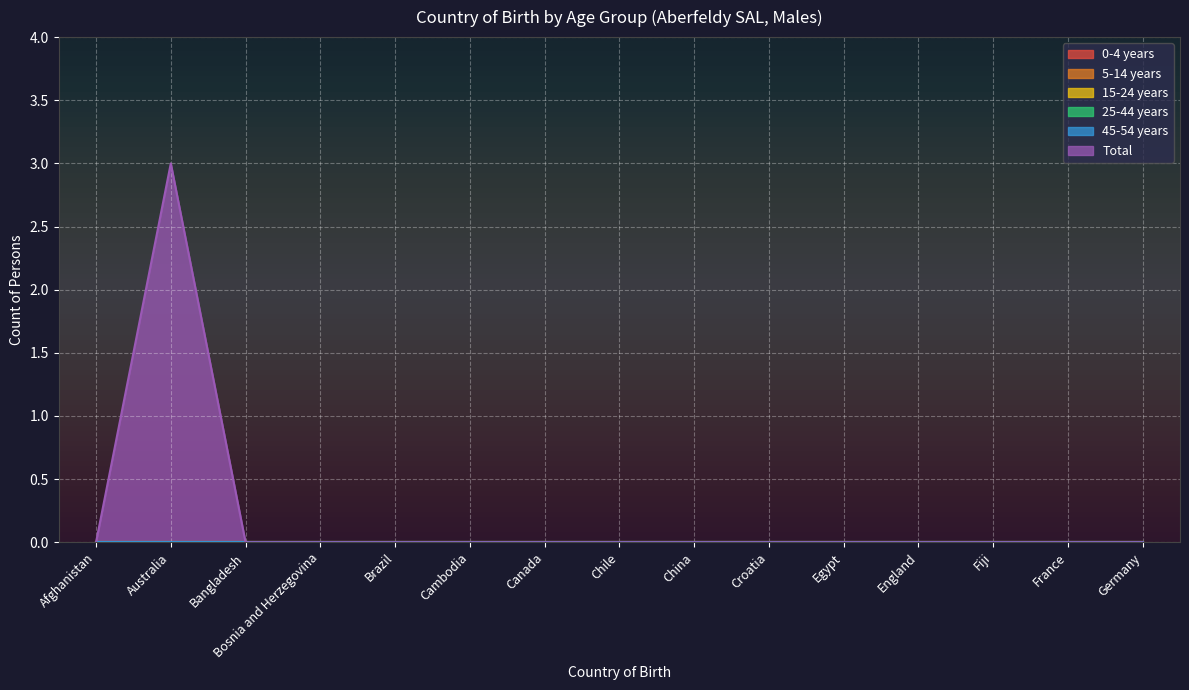

Reading left to right, what are all the values shown in this chart?

0-4 years: Afghanistan=0	Australia=0	Bangladesh=0	Bosnia and Herzegovina=0	Brazil=0	Cambodia=0	Canada=0	Chile=0	China=0	Croatia=0	Egypt=0	England=0	Fiji=0	France=0	Germany=0
5-14 years: Afghanistan=0	Australia=0	Bangladesh=0	Bosnia and Herzegovina=0	Brazil=0	Cambodia=0	Canada=0	Chile=0	China=0	Croatia=0	Egypt=0	England=0	Fiji=0	France=0	Germany=0
15-24 years: Afghanistan=0	Australia=0	Bangladesh=0	Bosnia and Herzegovina=0	Brazil=0	Cambodia=0	Canada=0	Chile=0	China=0	Croatia=0	Egypt=0	England=0	Fiji=0	France=0	Germany=0
25-44 years: Afghanistan=0	Australia=0	Bangladesh=0	Bosnia and Herzegovina=0	Brazil=0	Cambodia=0	Canada=0	Chile=0	China=0	Croatia=0	Egypt=0	England=0	Fiji=0	France=0	Germany=0
45-54 years: Afghanistan=0	Australia=0	Bangladesh=0	Bosnia and Herzegovina=0	Brazil=0	Cambodia=0	Canada=0	Chile=0	China=0	Croatia=0	Egypt=0	England=0	Fiji=0	France=0	Germany=0
Total: Afghanistan=0	Australia=3	Bangladesh=0	Bosnia and Herzegovina=0	Brazil=0	Cambodia=0	Canada=0	Chile=0	China=0	Croatia=0	Egypt=0	England=0	Fiji=0	France=0	Germany=0